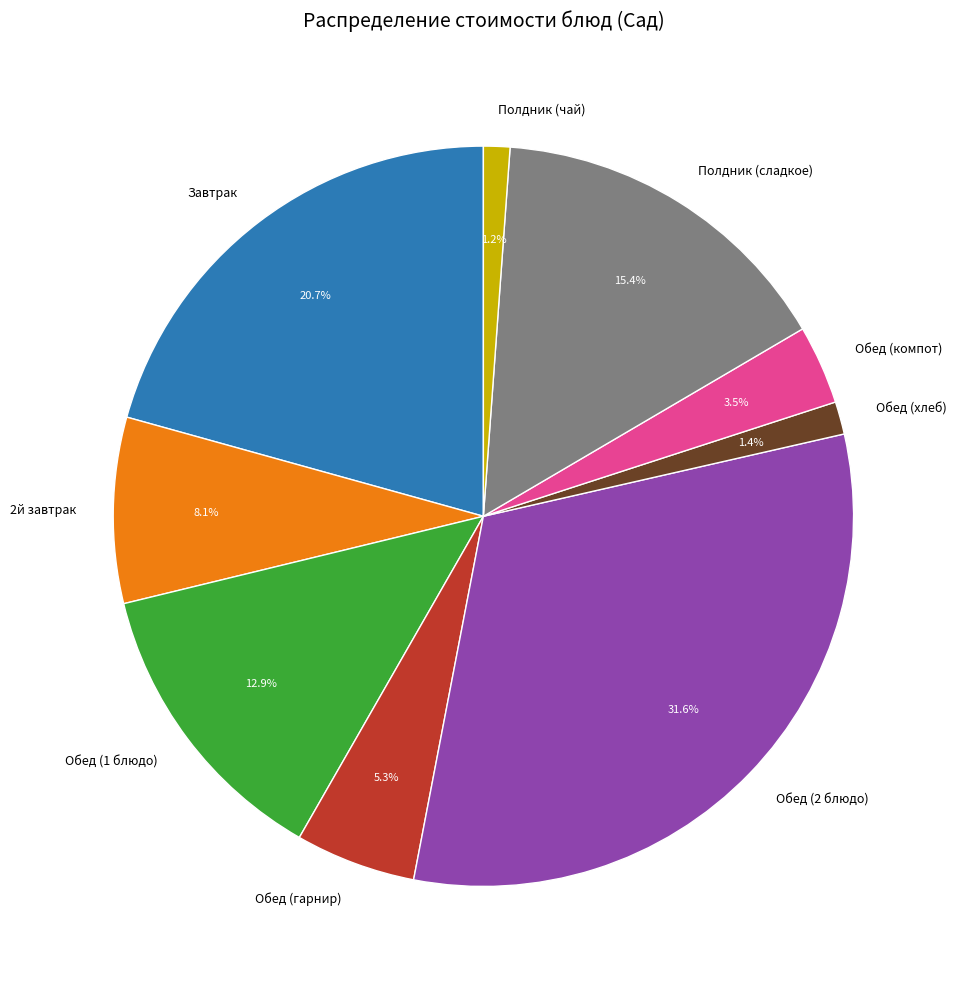

Which has a higher value, Обед (2 блюдо) or Завтрак?

Обед (2 блюдо)